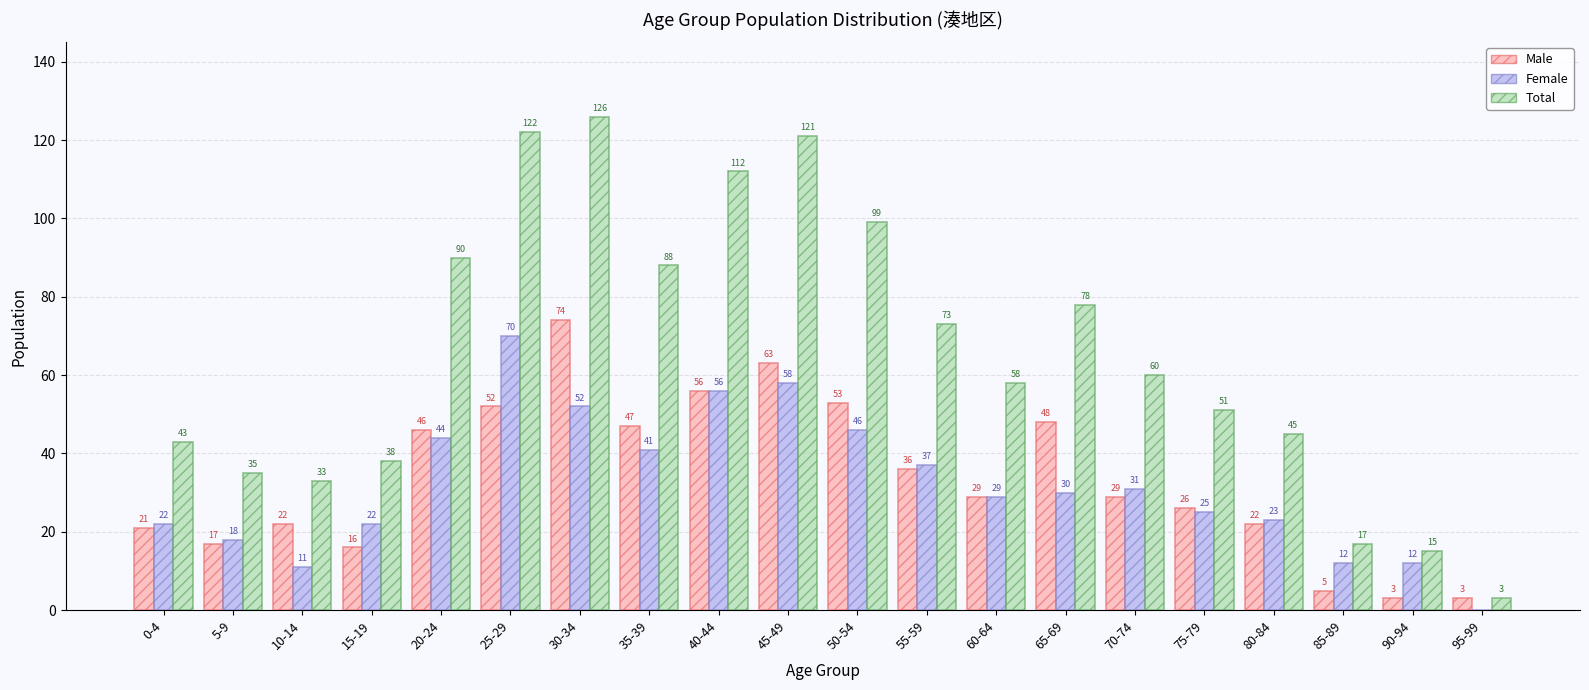

The value of Total at 45-49 is 216. True or false?

False